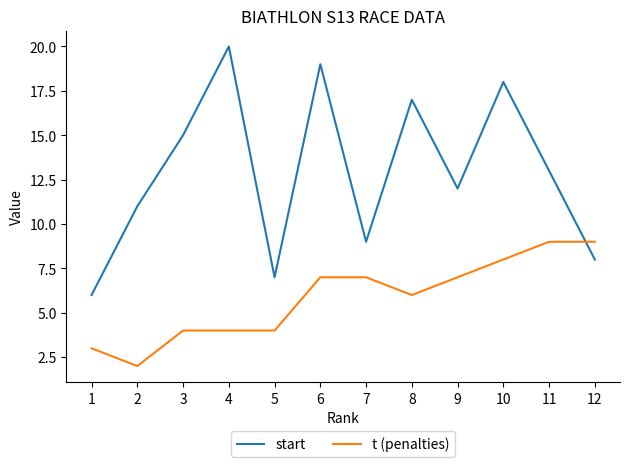

The t (penalties) series shows 9 at 12. True or false?

True